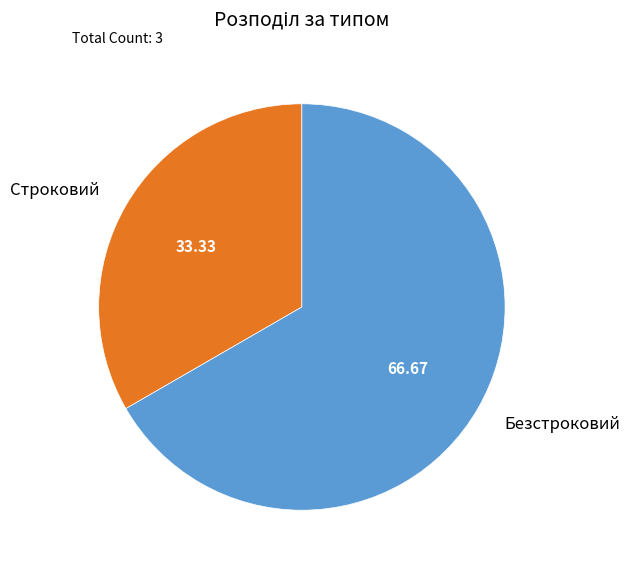

Do Безстроковий and Строковий together represent more than half of the pie?

Yes